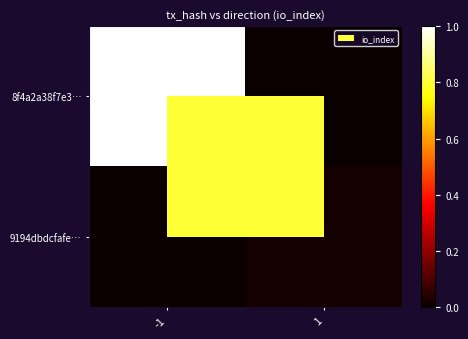

Reading right to left, extract all data points from this chart.

8f4a2a38f7e3…: 1=0.0	-1=1.0
9194dbdcfafe…: 1=0.0	-1=0.0